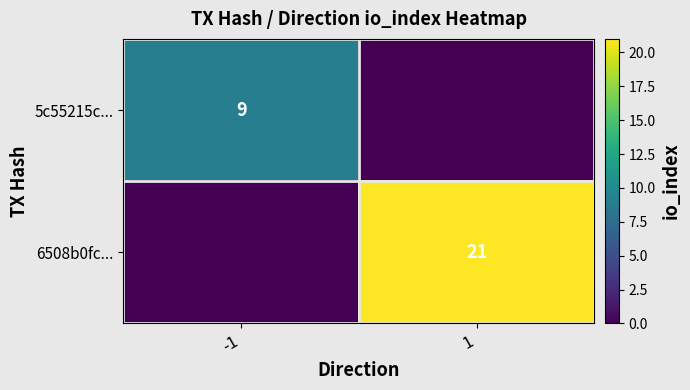

What is the average value of the 6508b0fc... series?

10